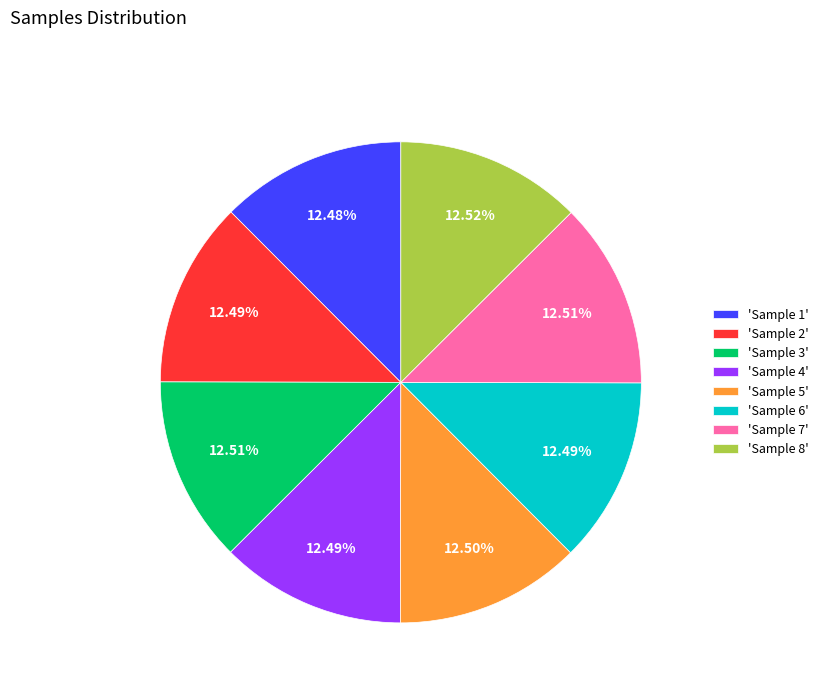

How many segments does this pie chart have?

8